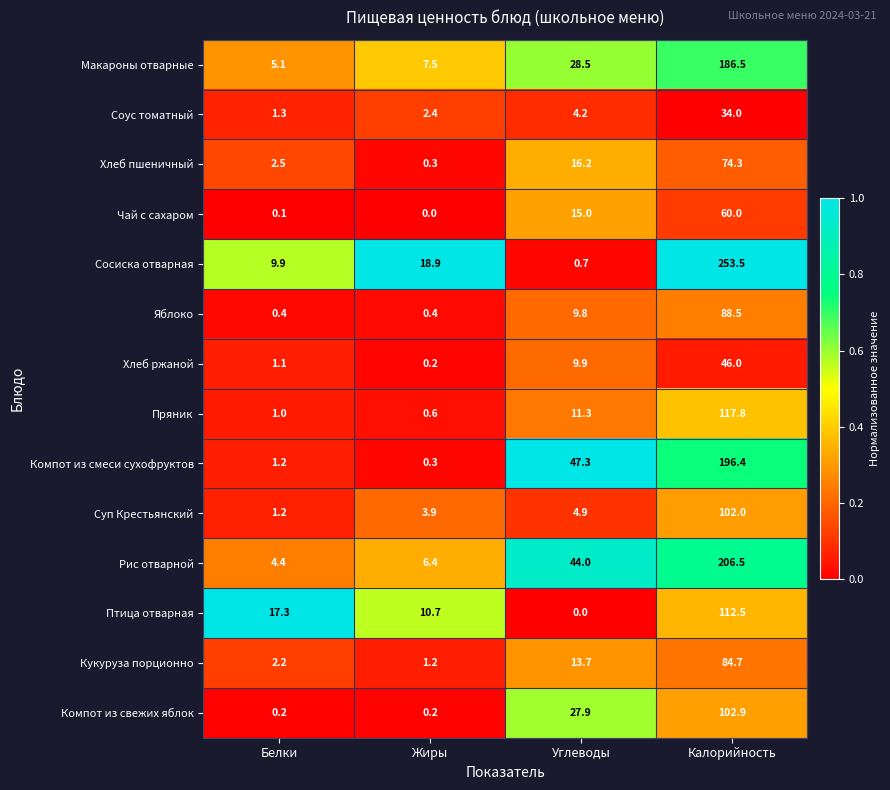

At which label is Яблоко closest to 44?

Углеводы